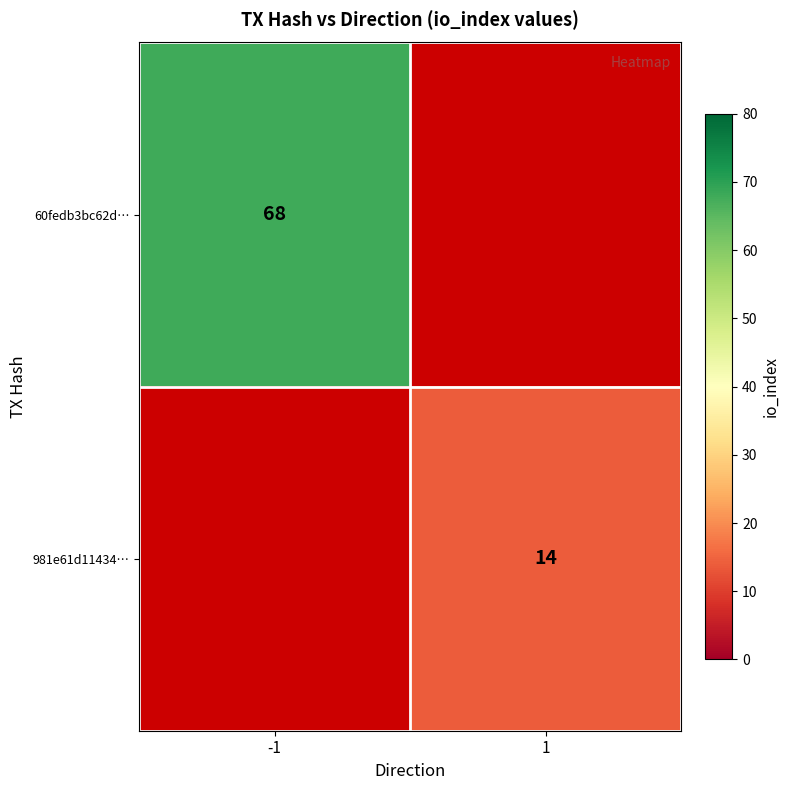

True or false: 60fedb3bc62d… has a value of 68 at -1.

True